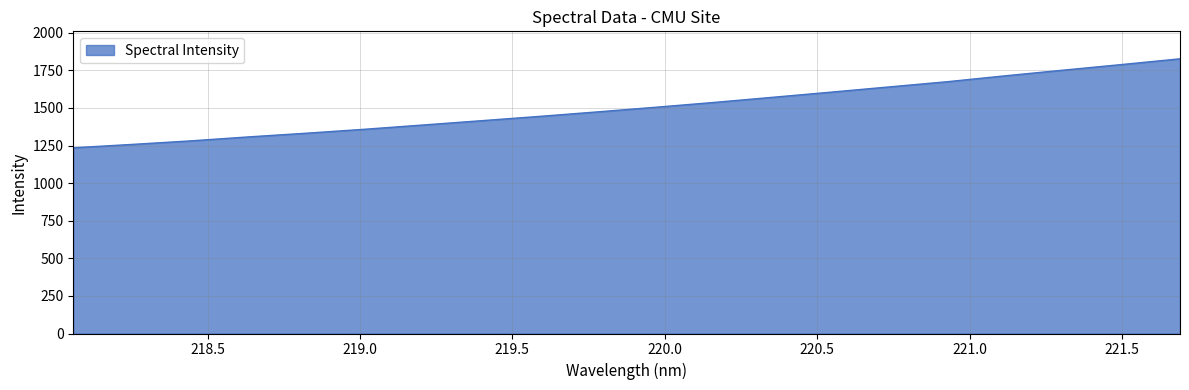

What is the difference between the maximum and minimum values?

591.8